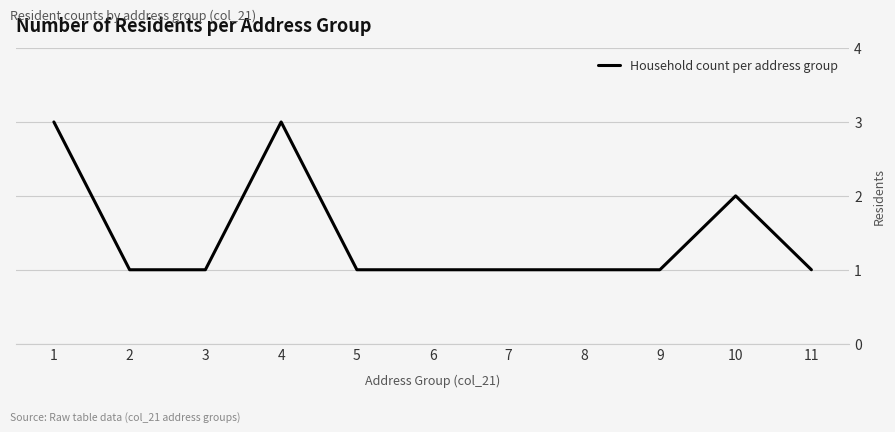

The value at 2 is 1. True or false?

True